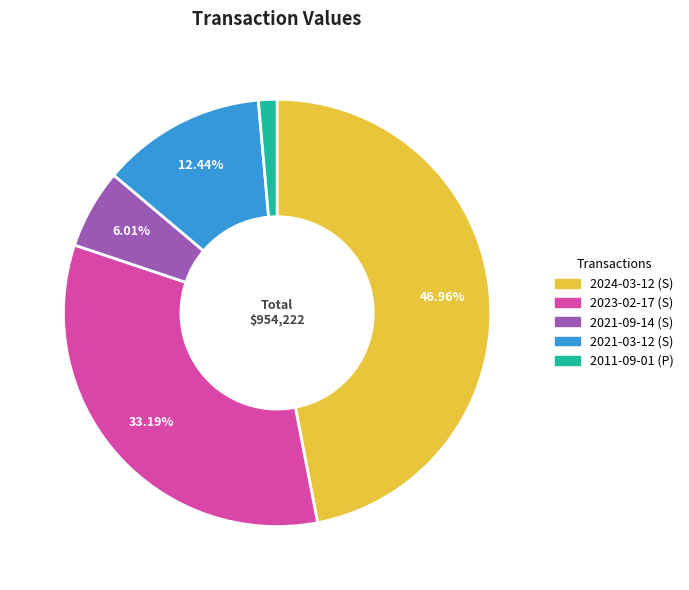

To the nearest percent, what portion does 2011-09-01 (P) represent?

1%